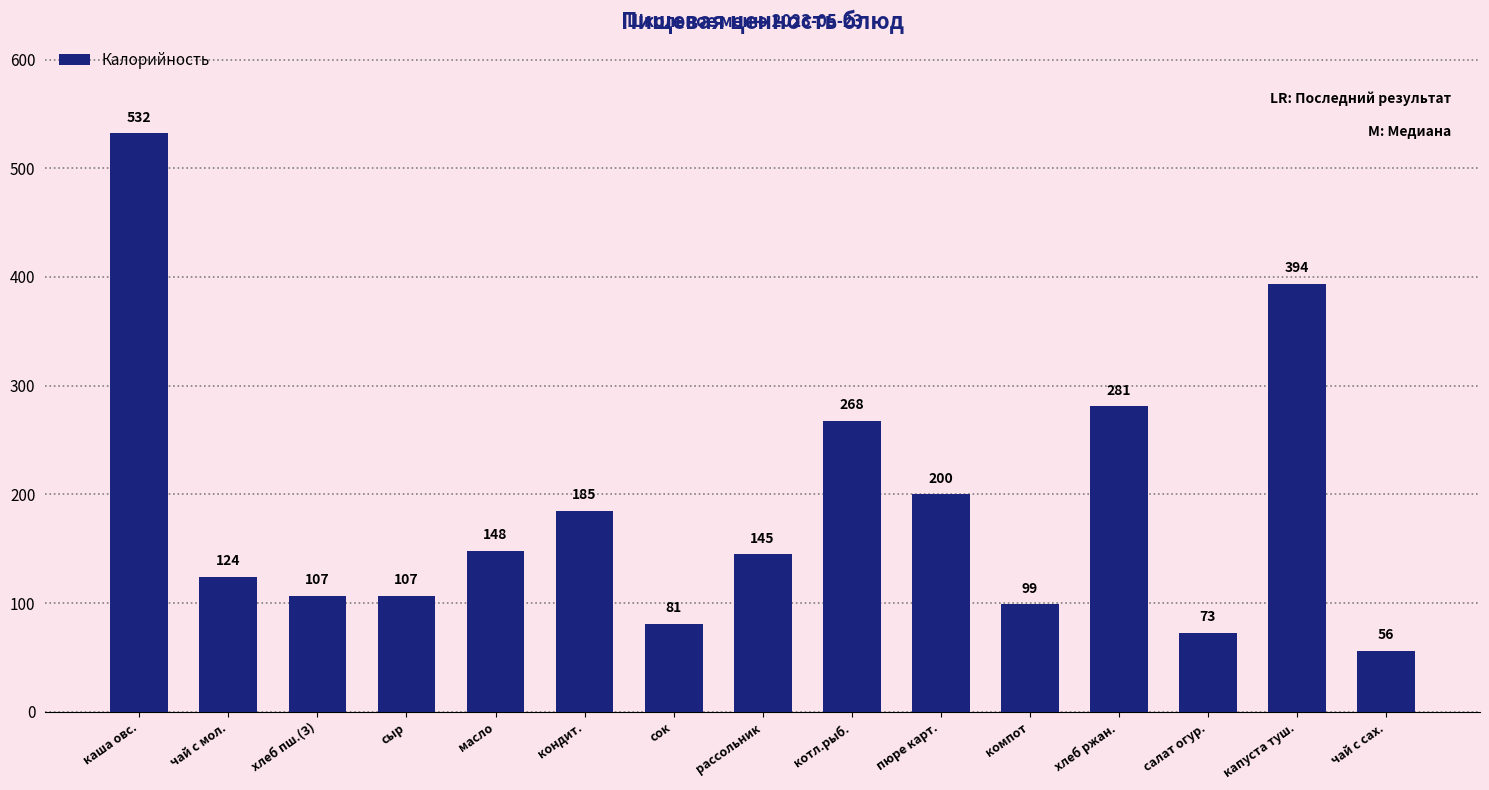

Is it true that the value at чай с мол. is 124?

True